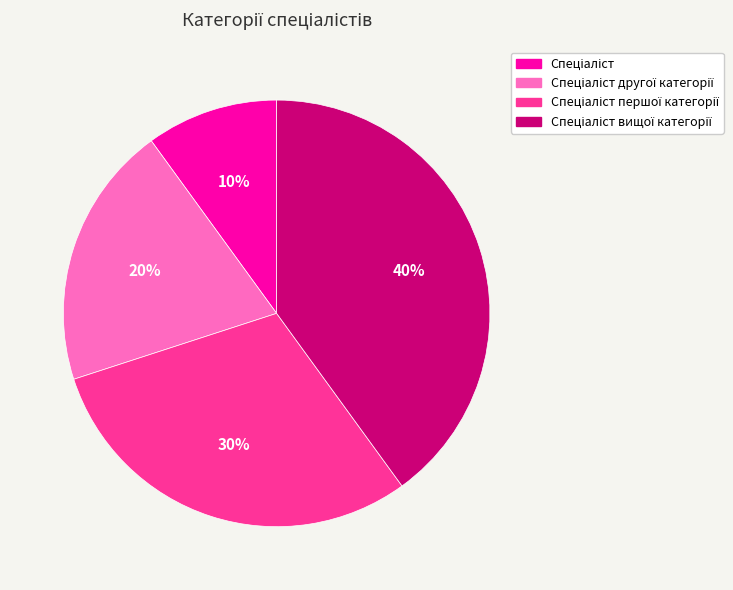

Does any single category account for the majority?

No